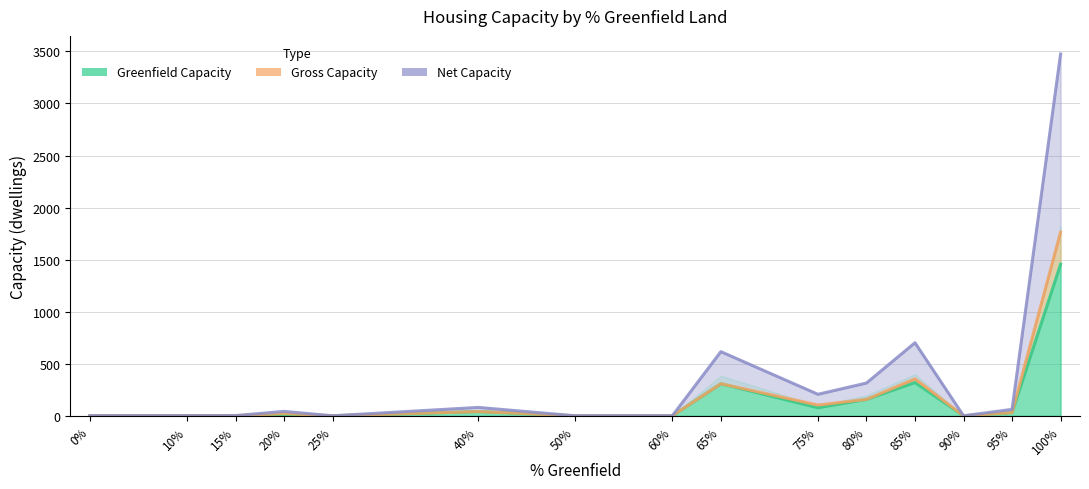

Reading left to right, transcribe all the data shown in this chart.

Greenfield Capacity: 0=0.0	10=0.0	15=0.0	20=10.7	25=0.0	40=40.5	50=0.0	60=0.0	65=308.1	75=77.5	80=157.4	85=319.9	90=0.0	95=30.8	100=1456.2
Gross Capacity: 0=0.0	10=0.0	15=1.0	20=21.4	25=0.0	40=40.5	50=0.0	60=0.0	65=308.1	75=103.4	80=157.4	85=354.7	90=0.0	95=30.8	100=1763.5
Net Capacity: 0=1.0	10=1.0	15=2.0	20=42.4	25=0.0	40=80.5	50=0.0	60=0.0	65=616.1	75=206.4	80=314.4	85=701.7	90=0.0	95=61.8	100=3475.4